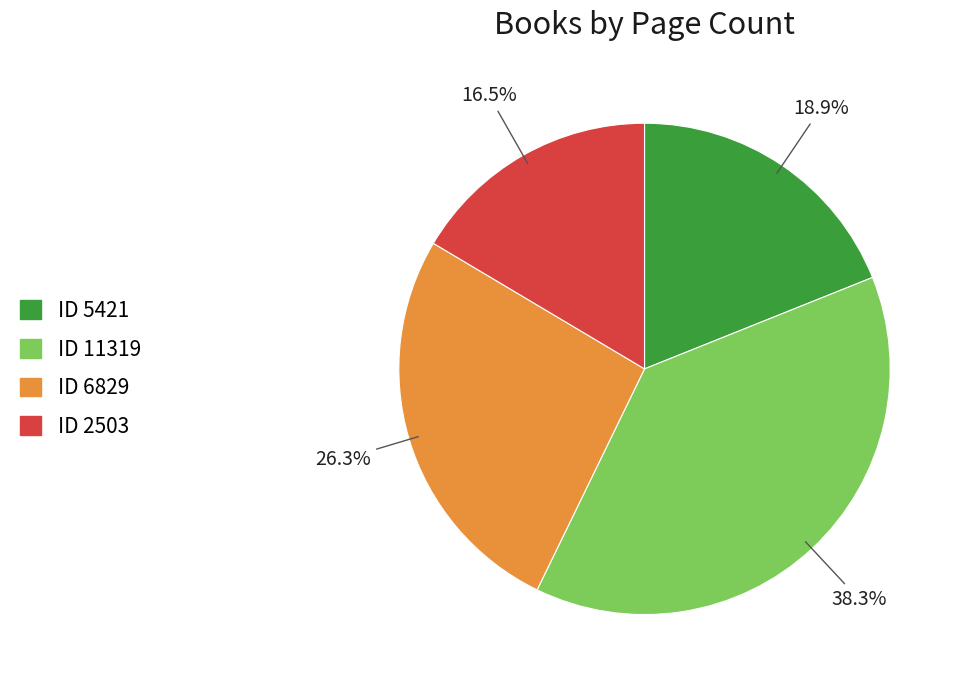

Does any single category account for the majority?

No